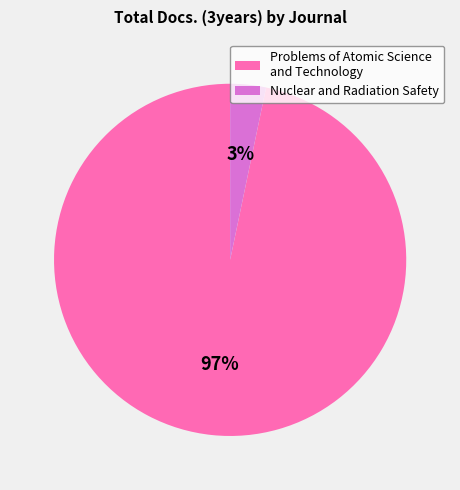

Which slice represents more than half of the pie?

Problems of Atomic Science and Technology